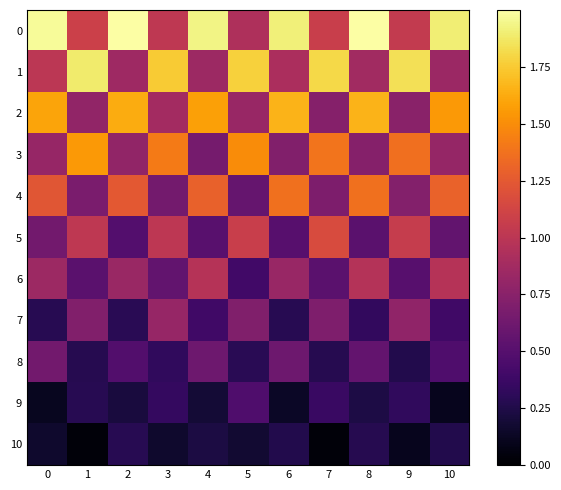

At how many categories does at least one series exceed 0?

11